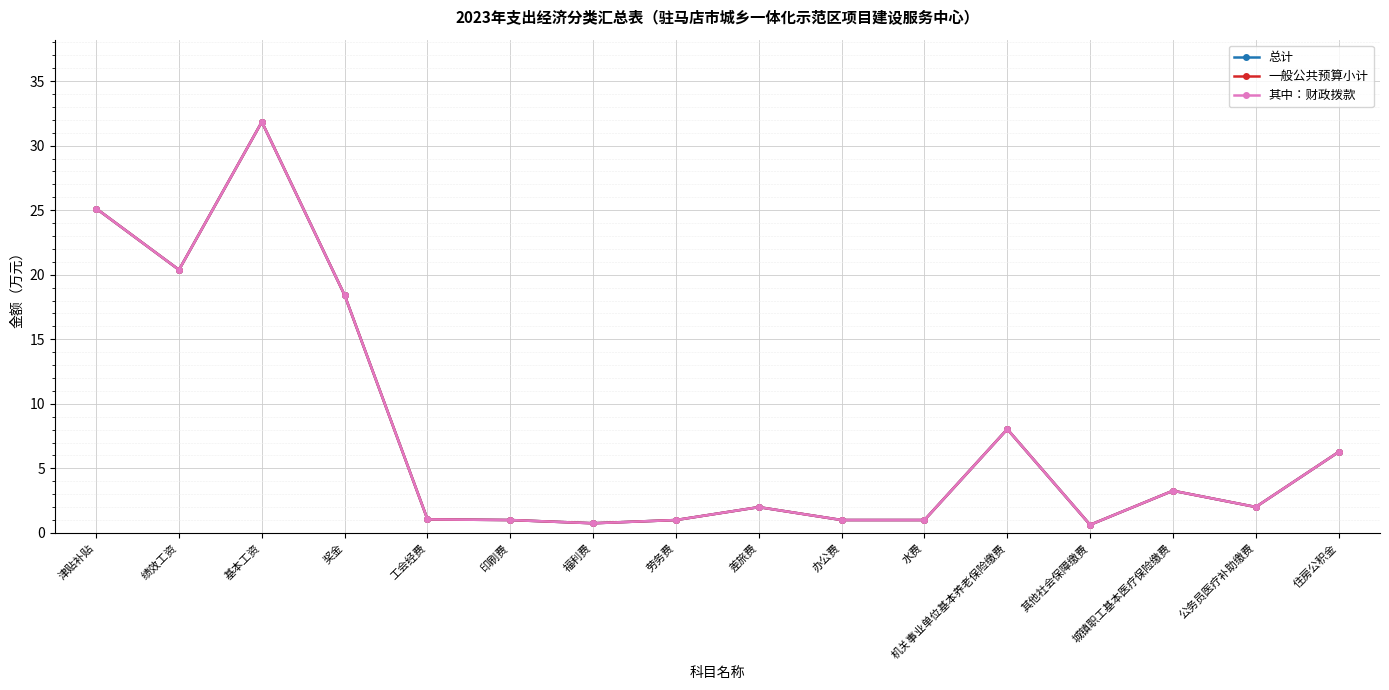

Does the chart have visible grid lines?

Yes